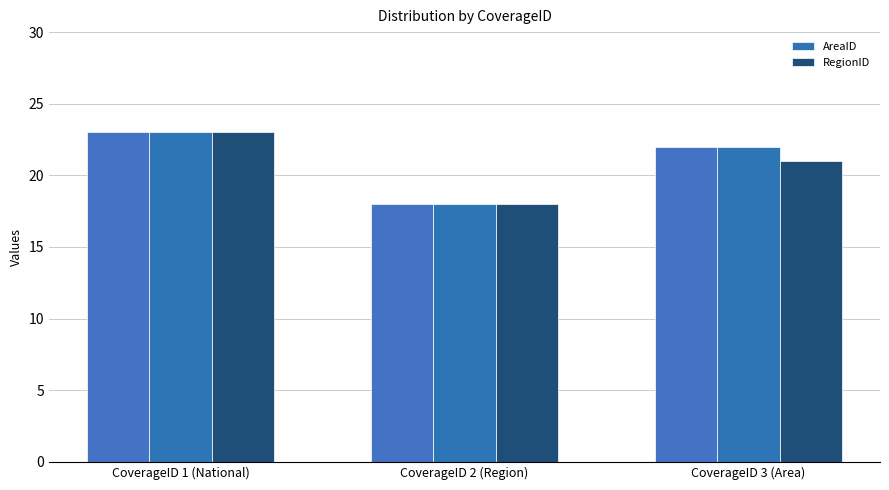

The value of RegionID at CoverageID 3 (Area) is 21. True or false?

True